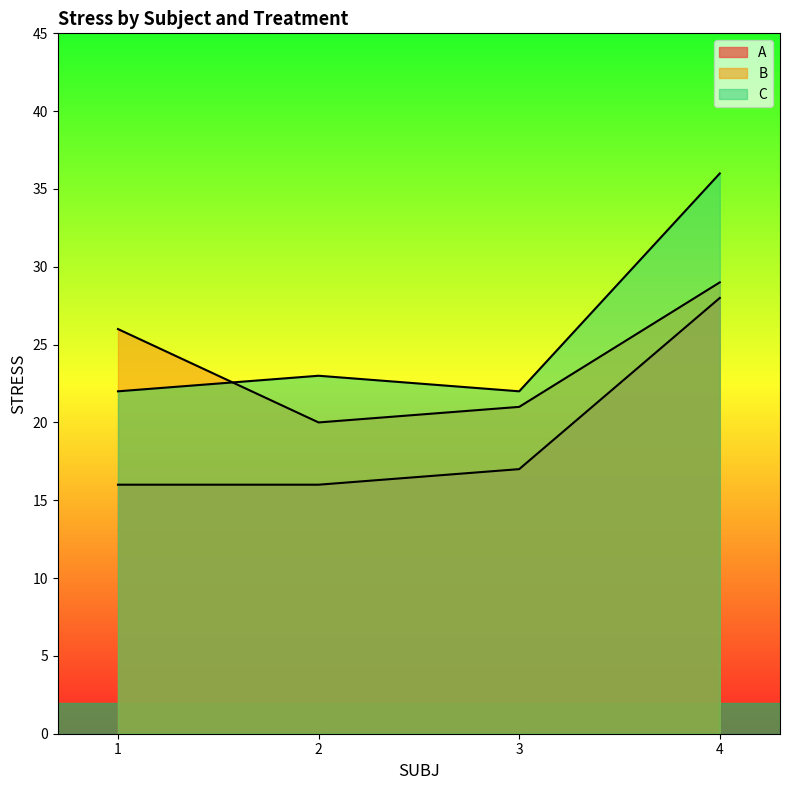

Rank the series by their average value, from highest to lowest.

C, B, A